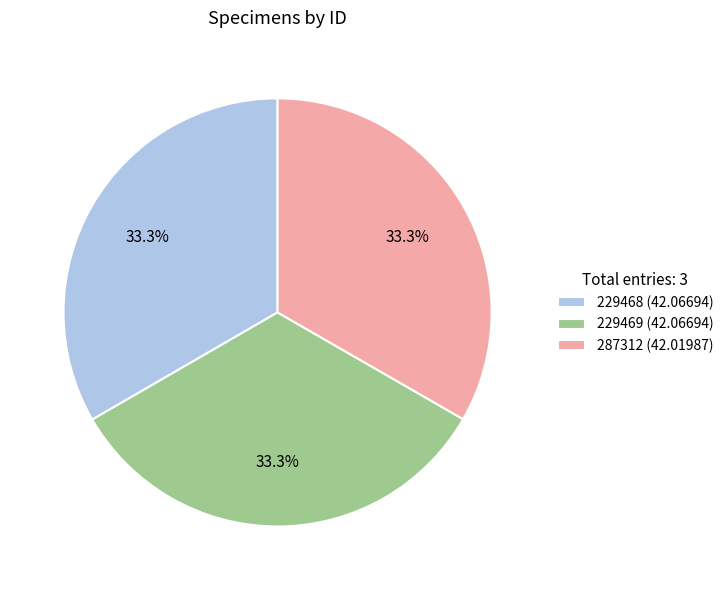

Approximately how many times larger is the value at 287312 (42.01987) compared to 229469 (42.06694)?

1.0